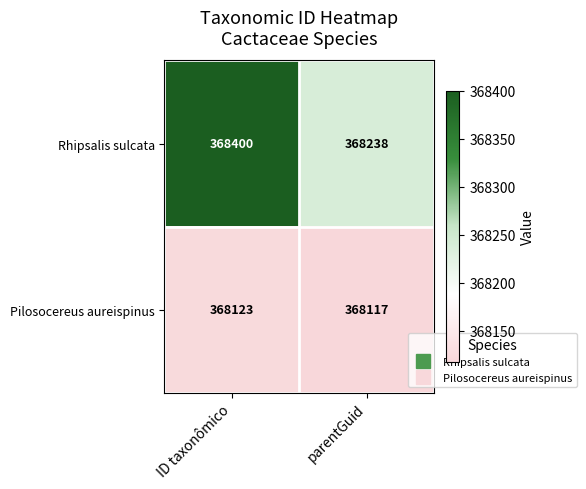

What is the difference between the maximum and minimum values in the Rhipsalis sulcata series?

162